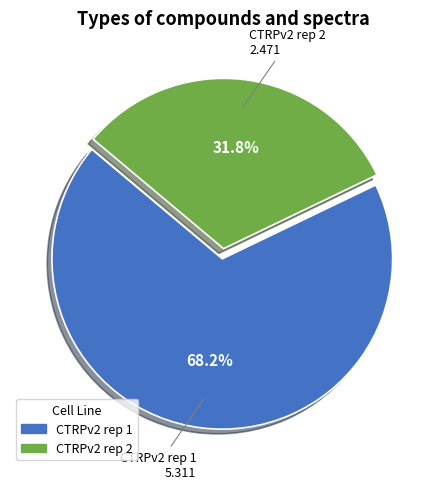

How many segments does this pie chart have?

2